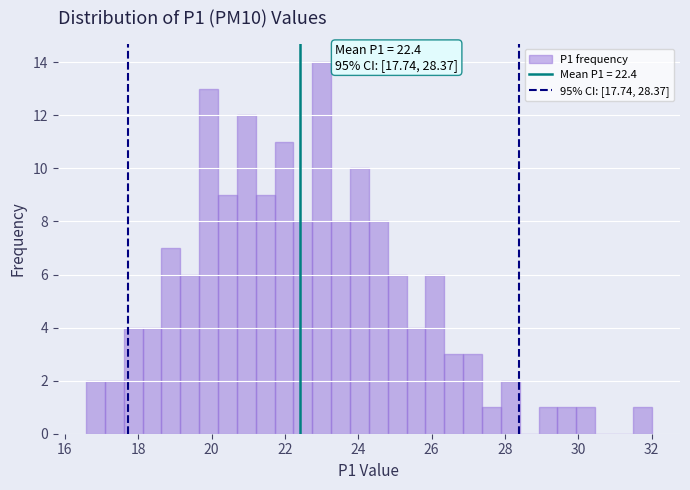

Read against the x-axis, roughly where is the centre of the tallest bar?

23.0